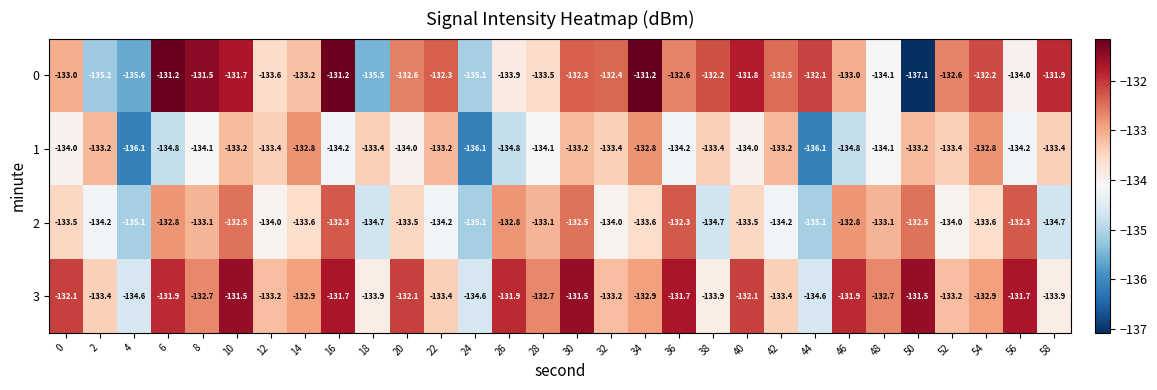

At which category is the sum across all series the highest?

10